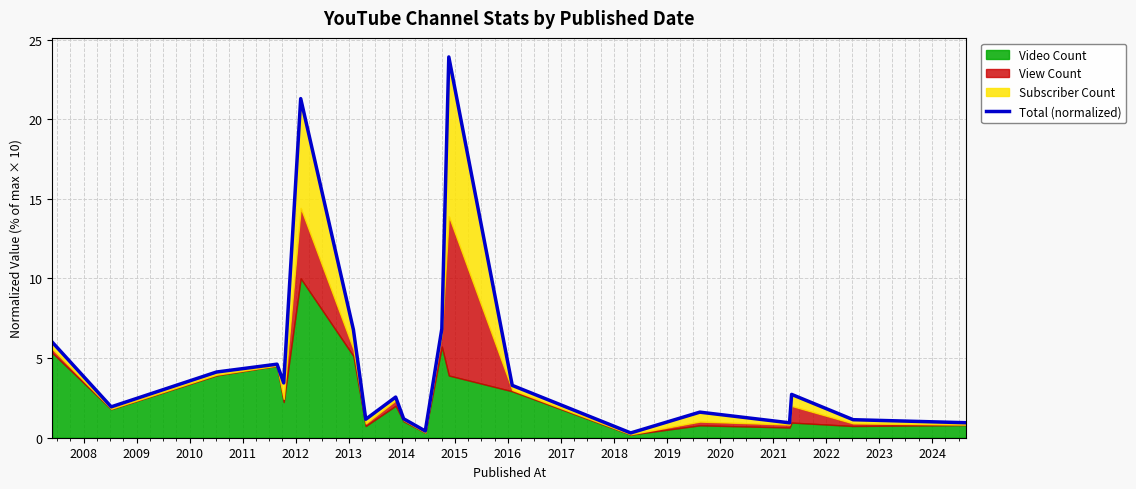

What is the average value?

4.8